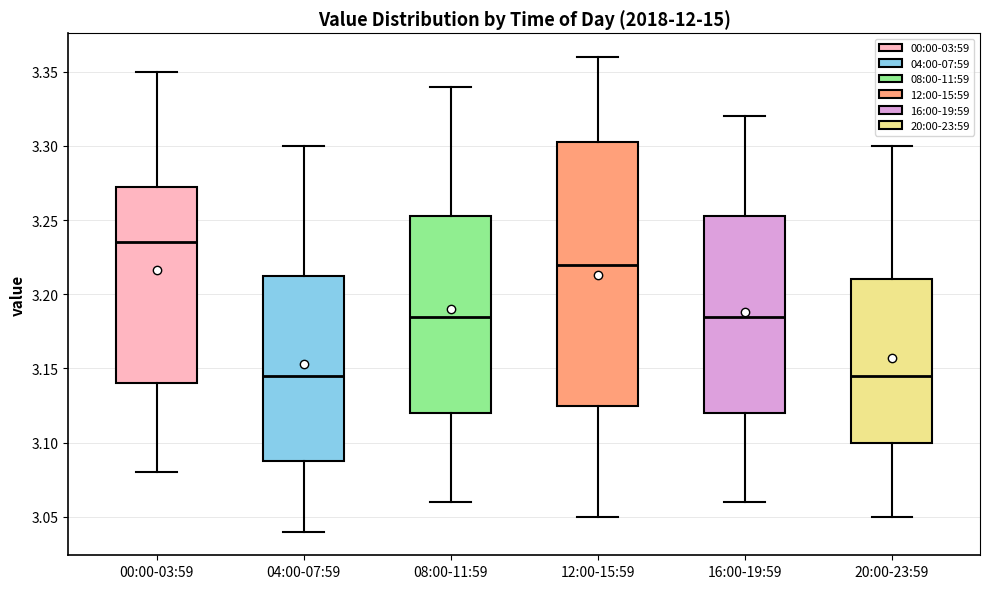

Where is the lower edge of the box for 04:00-07:59 on the y-axis? The values are not printed on the chart, so give them approximately, as read against the axis.

3.090